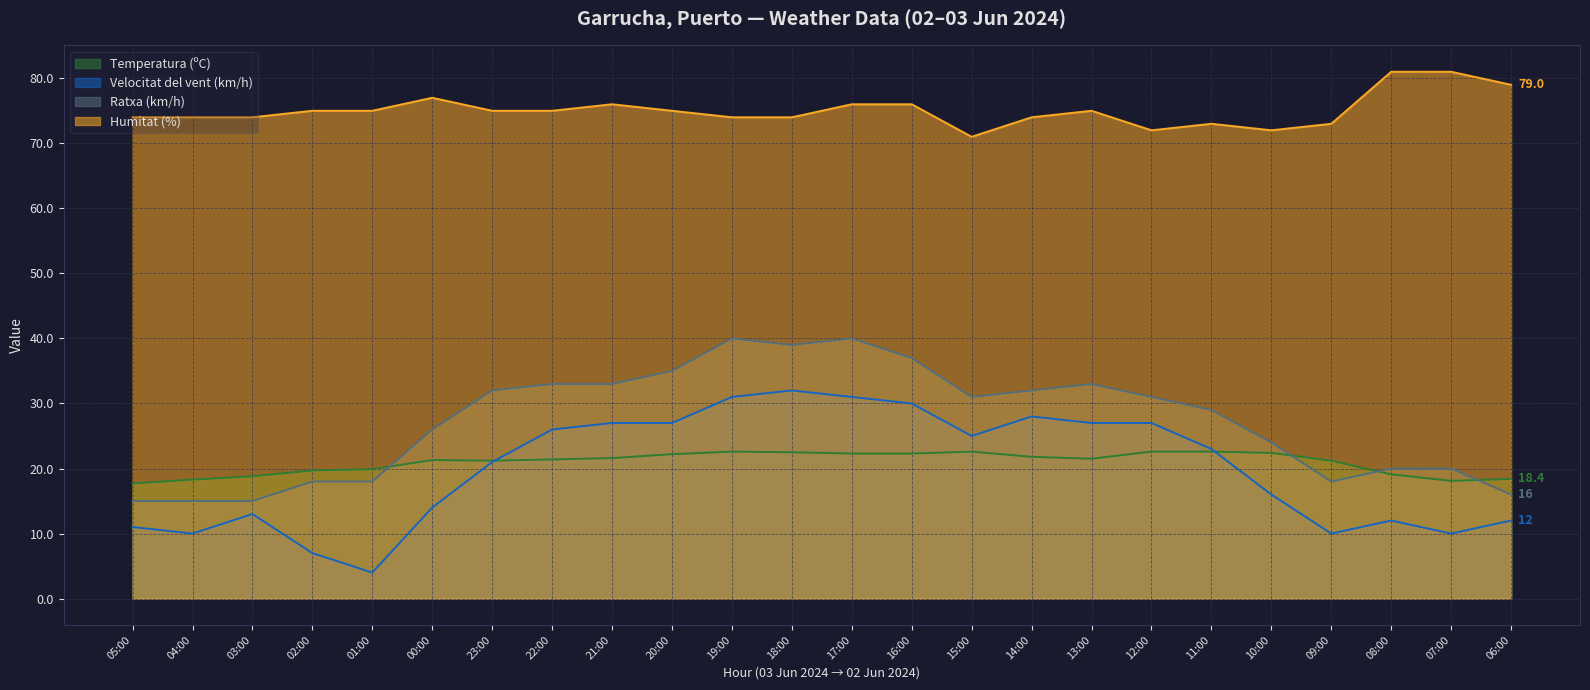

Is it true that Temperatura (ºC) equals 19.7 at 02:00?

True